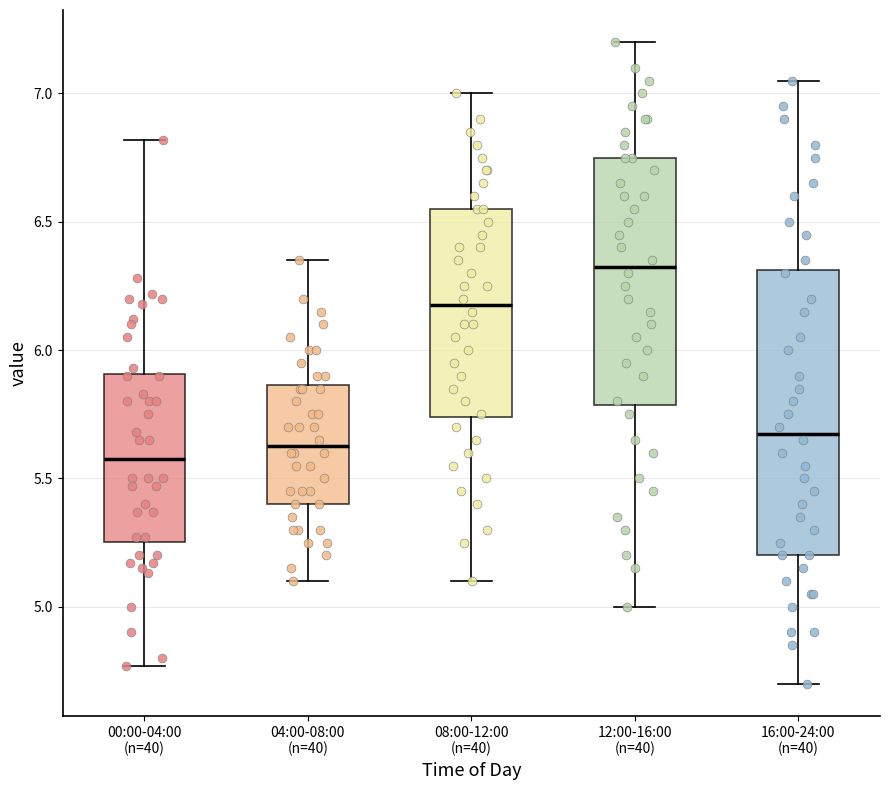

Reading left to right, read every box against the y-axis: the position of its median line, the range the box covers, and the ends of its whiskers. The values are not printed on the chart, so give them approximately, as read against the axis.

00:00-04:00 (n=40): median 5.60, box 5.25 to 5.90, whiskers 4.75 to 6.80
04:00-08:00 (n=40): median 5.65, box 5.40 to 5.85, whiskers 5.10 to 6.35
08:00-12:00 (n=40): median 6.20, box 5.75 to 6.55, whiskers 5.10 to 7.00
12:00-16:00 (n=40): median 6.35, box 5.80 to 6.75, whiskers 5.00 to 7.20
16:00-24:00 (n=40): median 5.70, box 5.20 to 6.30, whiskers 4.70 to 7.05